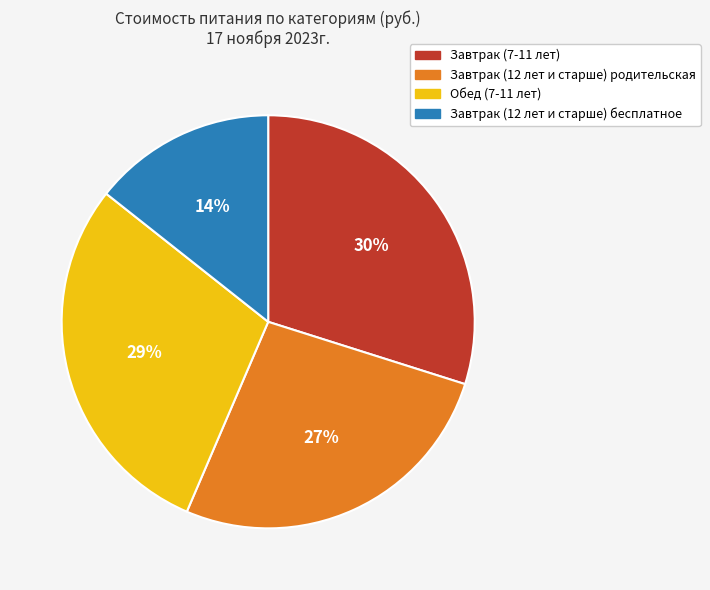

Do Завтрак (7-11 лет) and Обед (7-11 лет) together represent more than half of the pie?

Yes